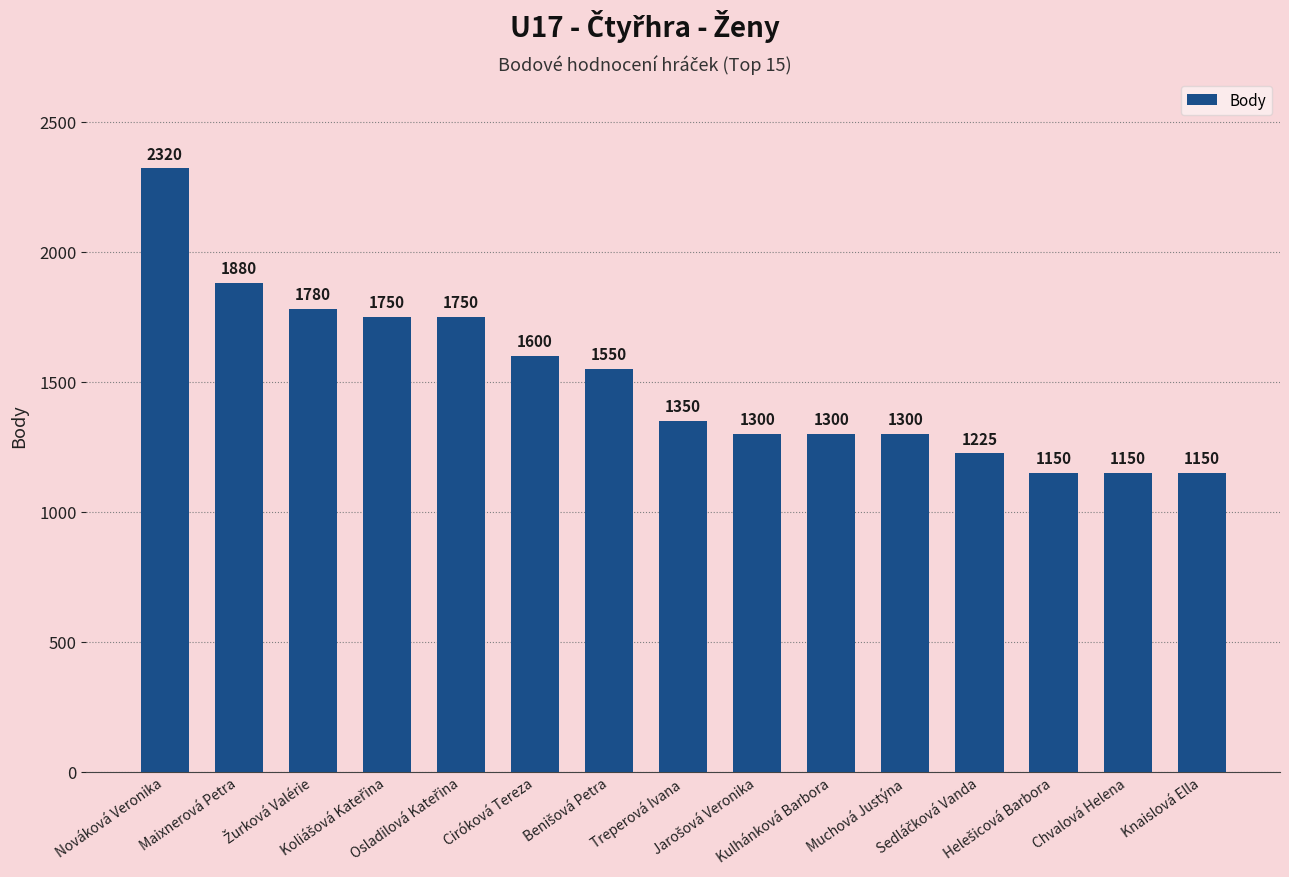

What is the value of the 7th bar from the left?

1550